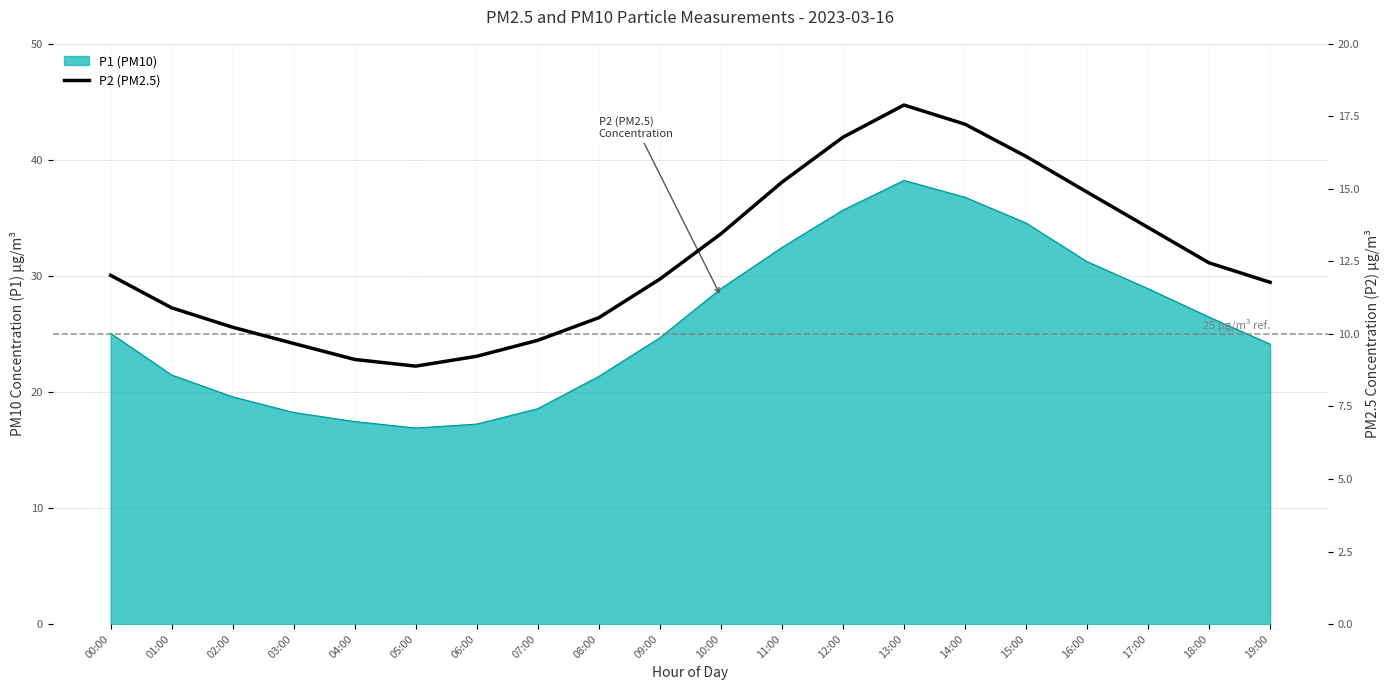

What is the ratio of the value at 11:00 to the value at 09:00?

1.3